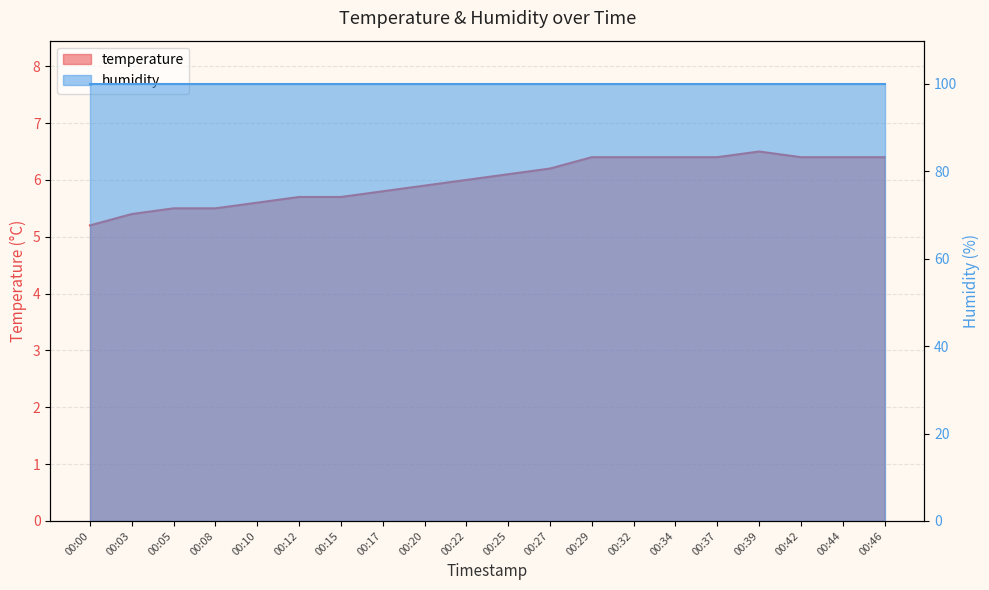

What is the change in value from 00:00 to 00:17?

+0.6